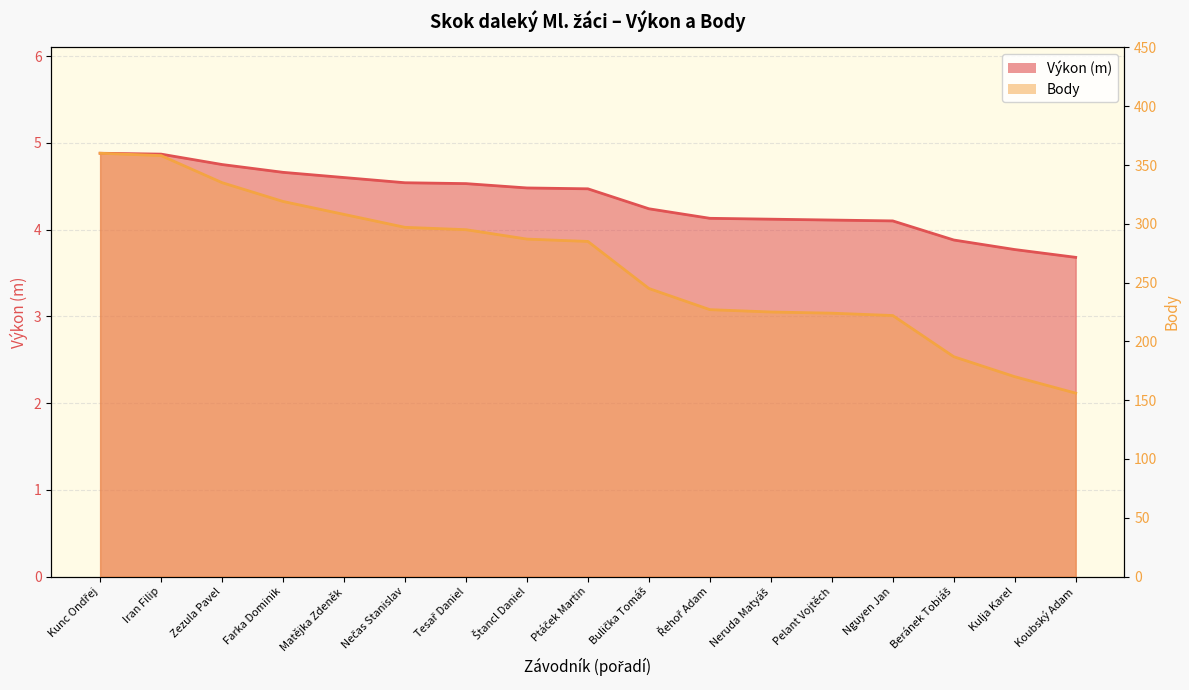

True or false: Body and Výkon intersect in this chart.

False